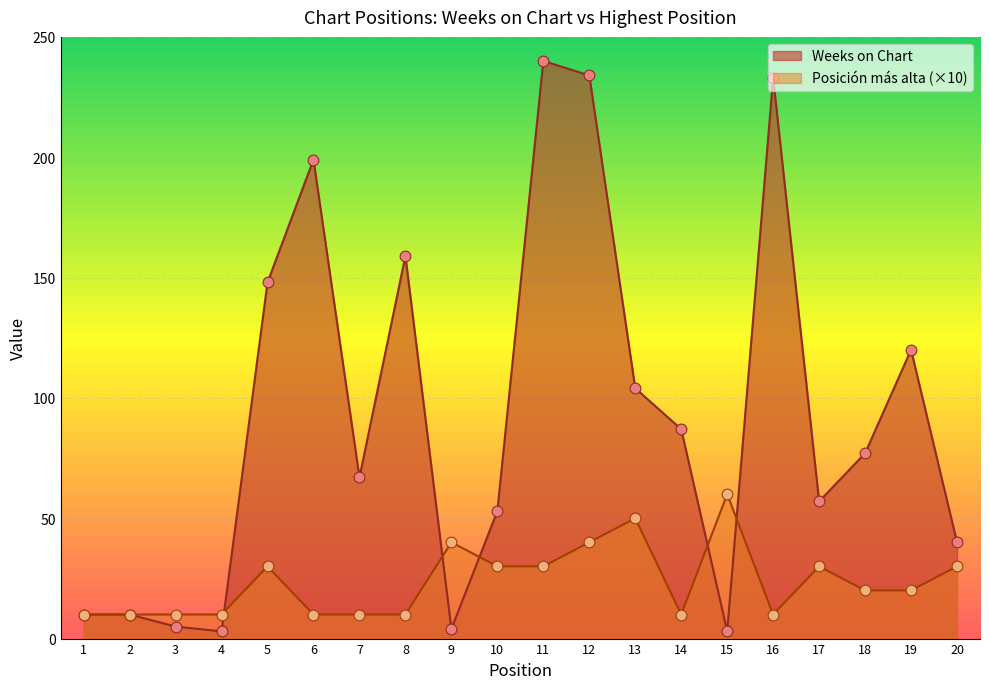

At which category is the sum across all series the highest?

12